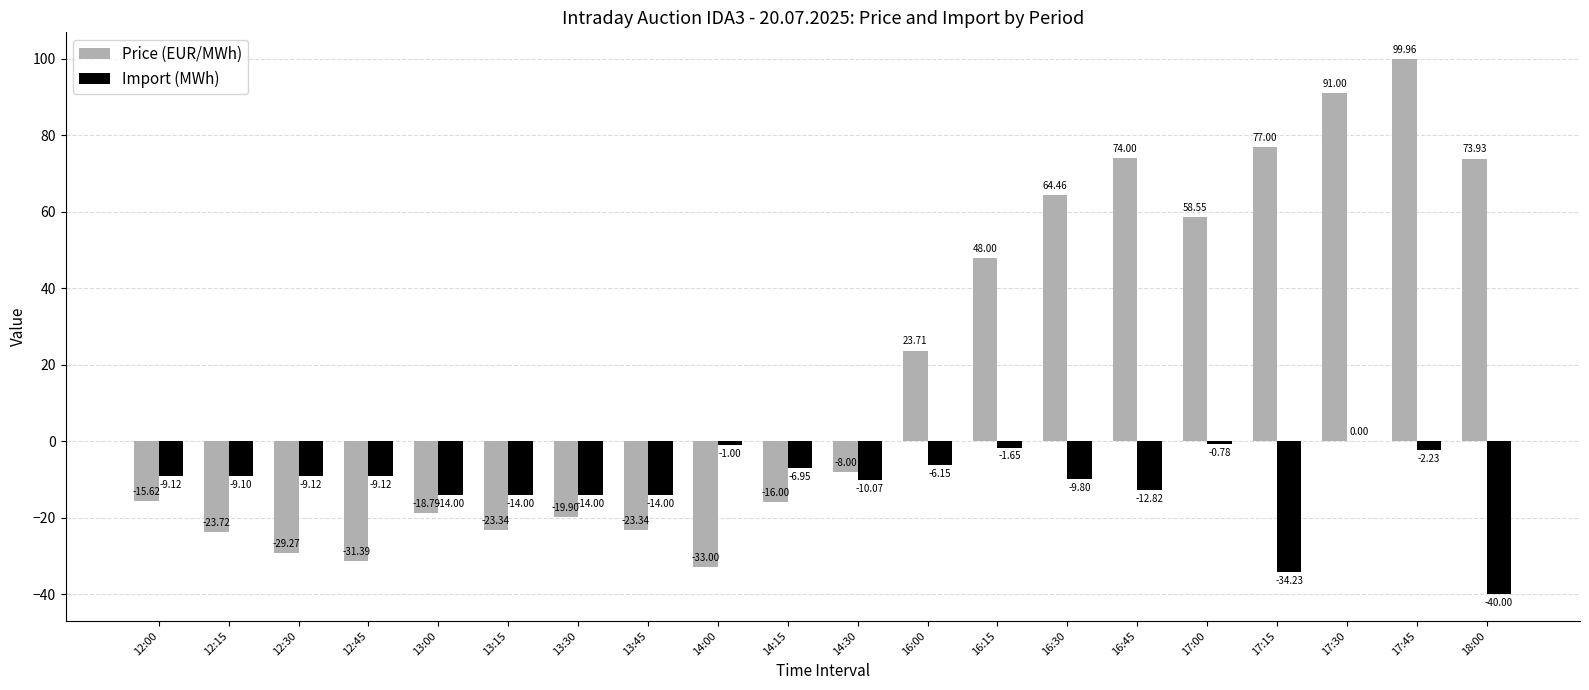

At which category is the sum across all series the highest?

17:45